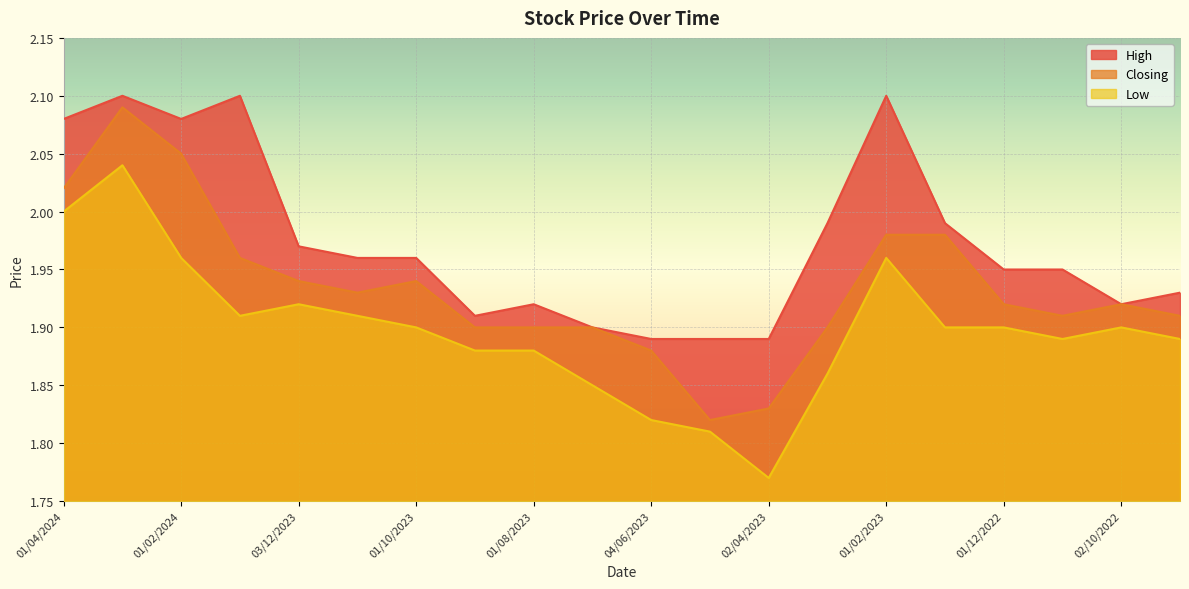

True or false: Closing and High intersect in this chart.

False